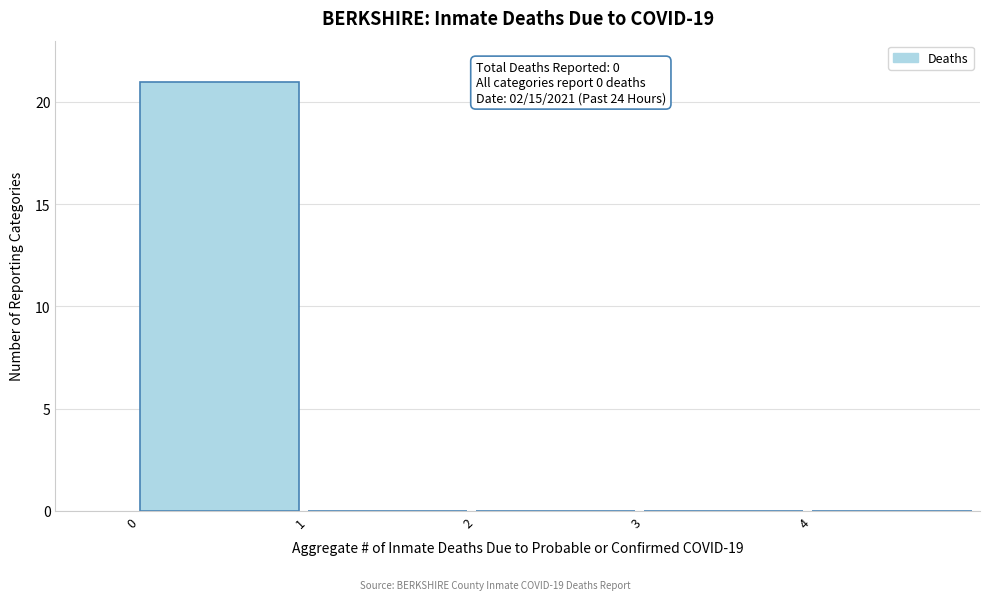

Over which range of the x-axis is the bar tallest?

0 to 1